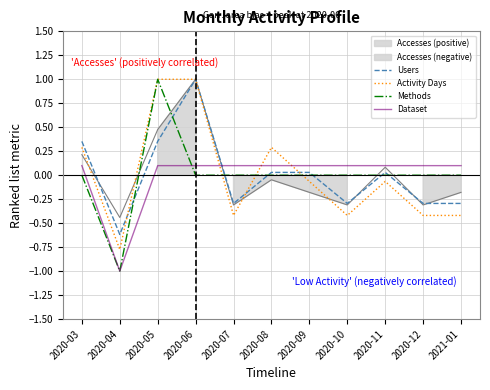

How many values in the Activity Days series are below 0?

7